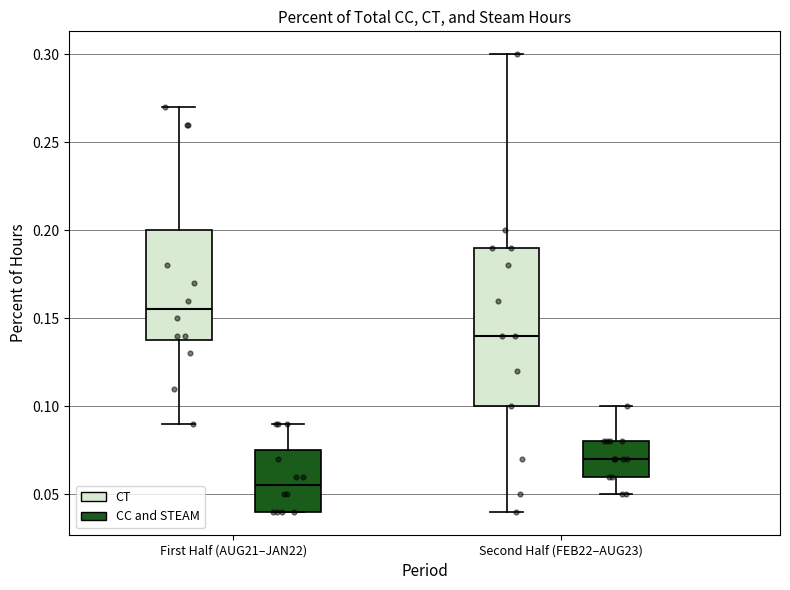

Reading left to right, read every box against the y-axis: the position of its median line, the range the box covers, and the ends of its whiskers. The values are not printed on the chart, so give them approximately, as read against the axis.

First Half (AUG21–JAN22) (CT): median 0.155, box 0.140 to 0.200, whiskers 0.090 to 0.270
First Half (AUG21–JAN22) (CC and STEAM): median 0.055, box 0.040 to 0.075, whiskers 0.040 to 0.090
Second Half (FEB22–AUG23) (CT): median 0.140, box 0.100 to 0.190, whiskers 0.040 to 0.300
Second Half (FEB22–AUG23) (CC and STEAM): median 0.070, box 0.060 to 0.080, whiskers 0.050 to 0.100